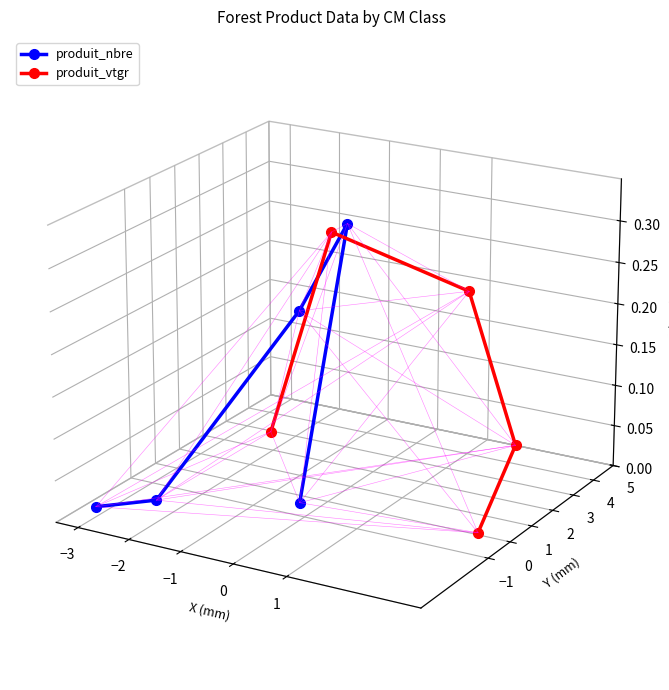

How many values in the produit_nbre series are below 0?

3